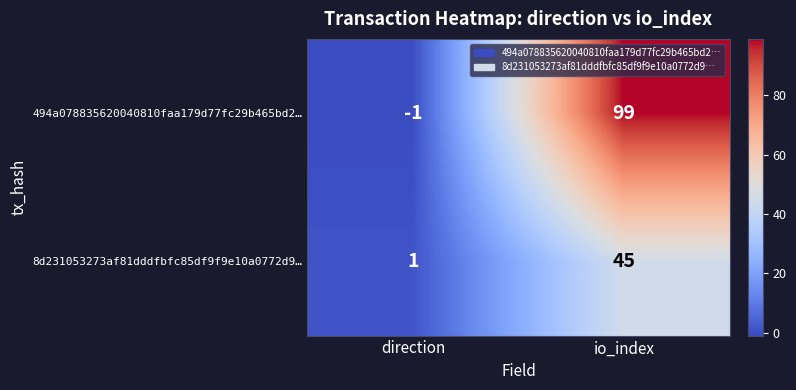

What is the difference between the maximum and minimum values in the 494a078835620040810faa179d77fc29b465bd2… series?

100